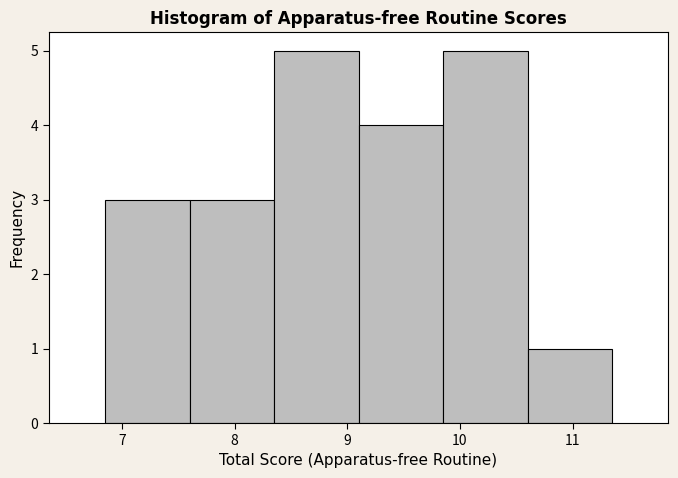

Reading left to right, transcribe this chart: for each bar, give the range it covers on the x-axis and its height. Neither the bar edges nor the heights are printed on the chart, so give them approximately, as read against the axes.

6.85 to 7.60: 3
7.60 to 8.35: 3
8.35 to 9.10: 5
9.10 to 9.85: 4
9.85 to 10.60: 5
10.60 to 11.35: 1